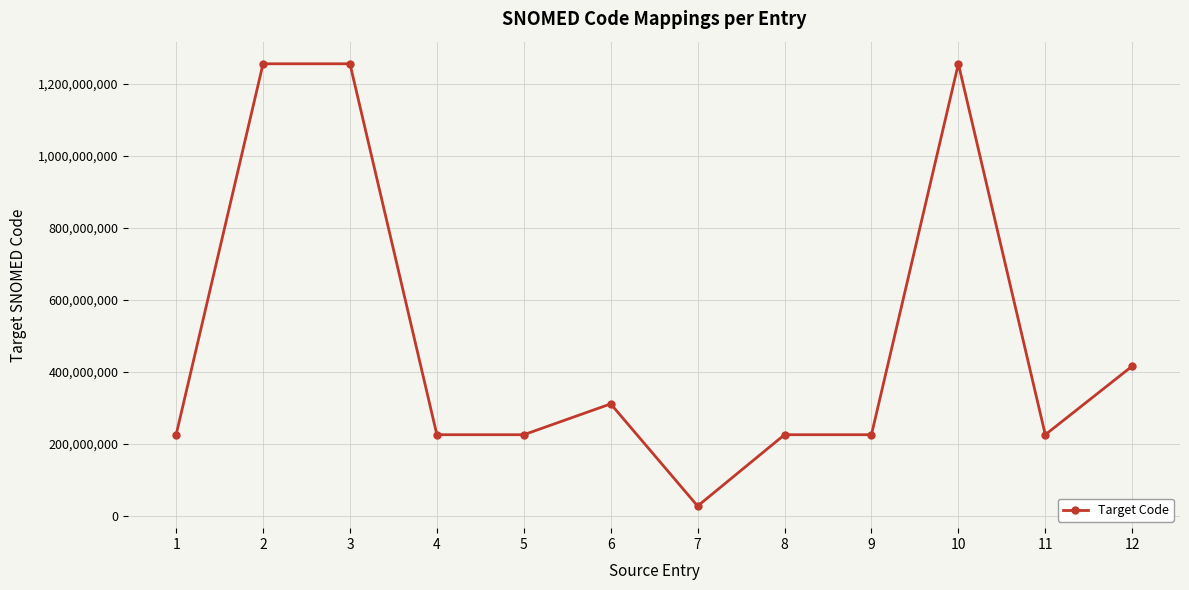

What is the difference between the second highest and minimum values?

1228614000